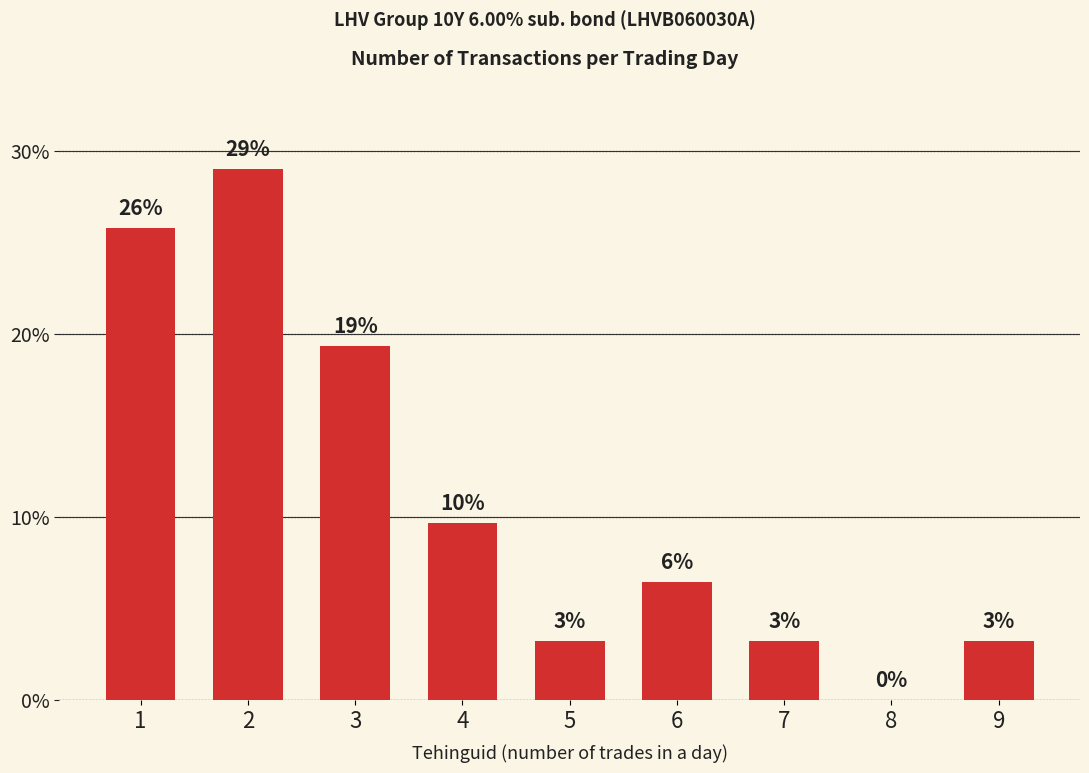

The chart shows a value of 0.3 at 1. True or false?

True